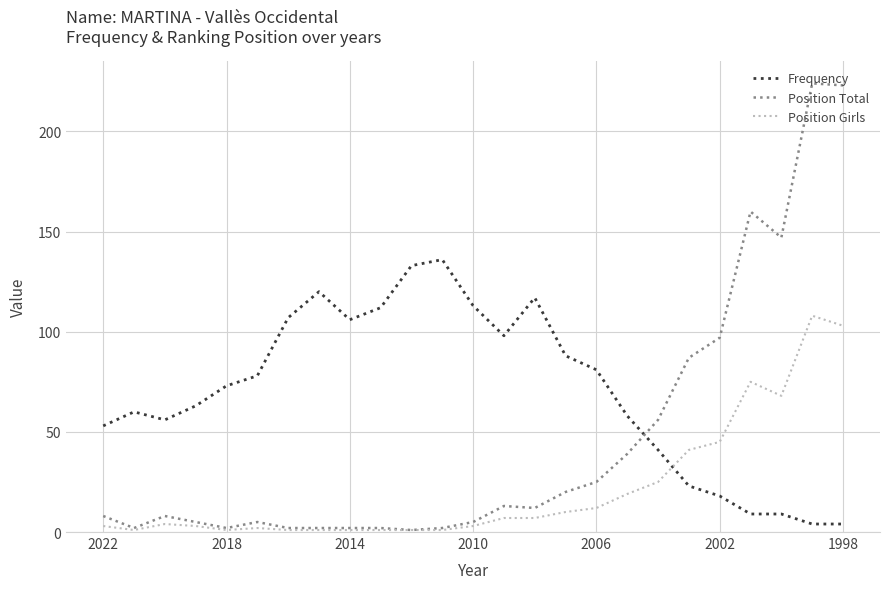

Which series has the largest total across all categories?

Frequency